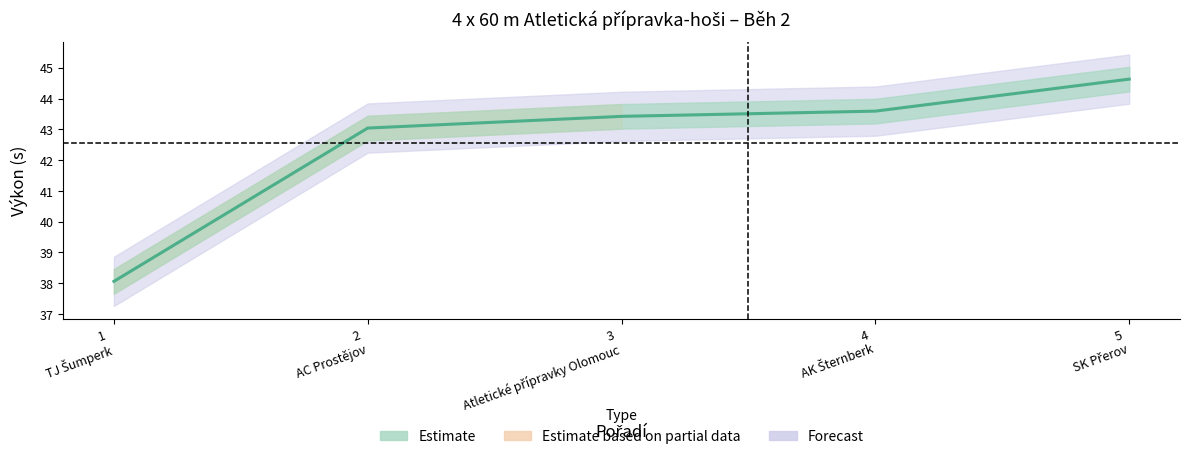

Is it true that the value at 2
AC Prostějov is 43.0?

True